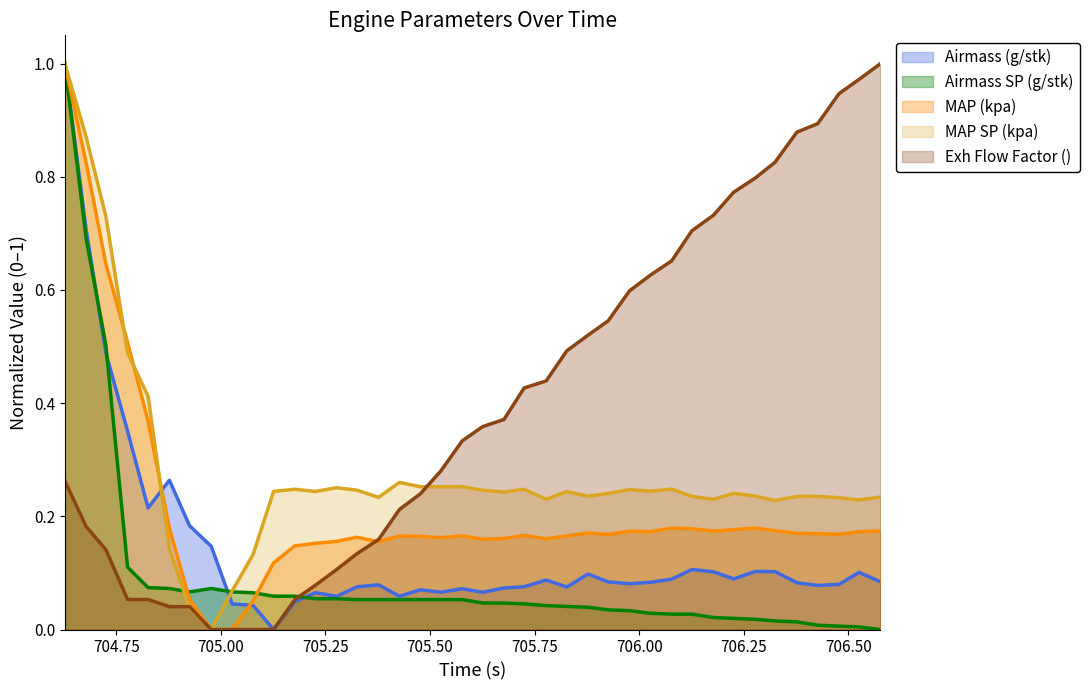

At which category is the sum across all series the highest?

704.627